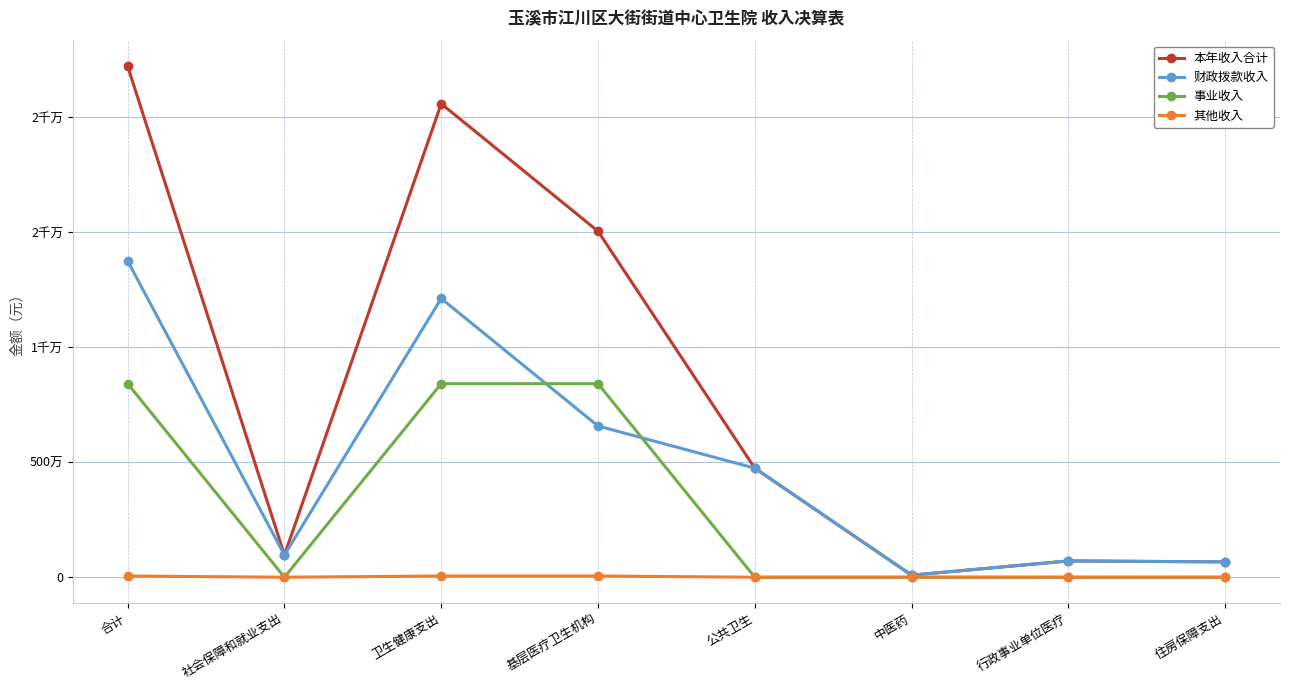

What are all the series names shown in the legend?

本年收入合计, 财政拨款收入, 事业收入, 其他收入